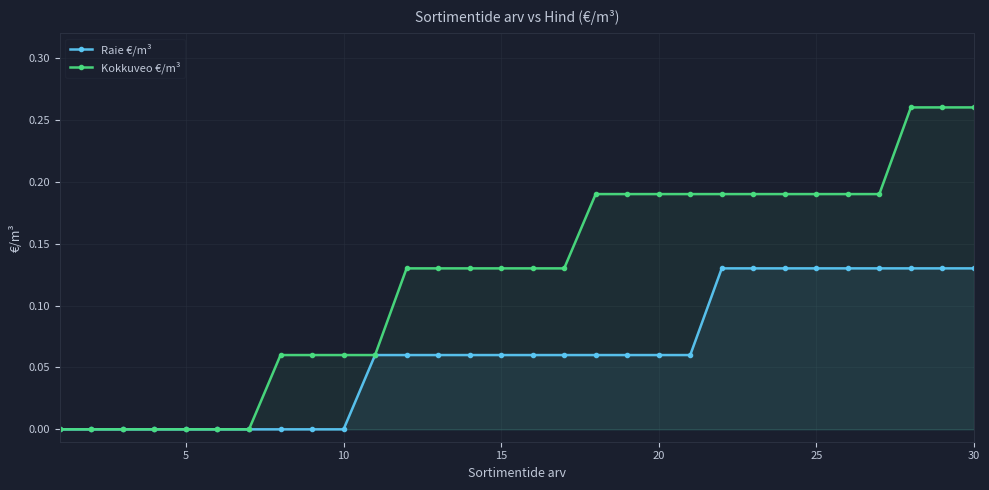

What are all the series names shown in the legend?

Raie €/m³, Kokkuveo €/m³